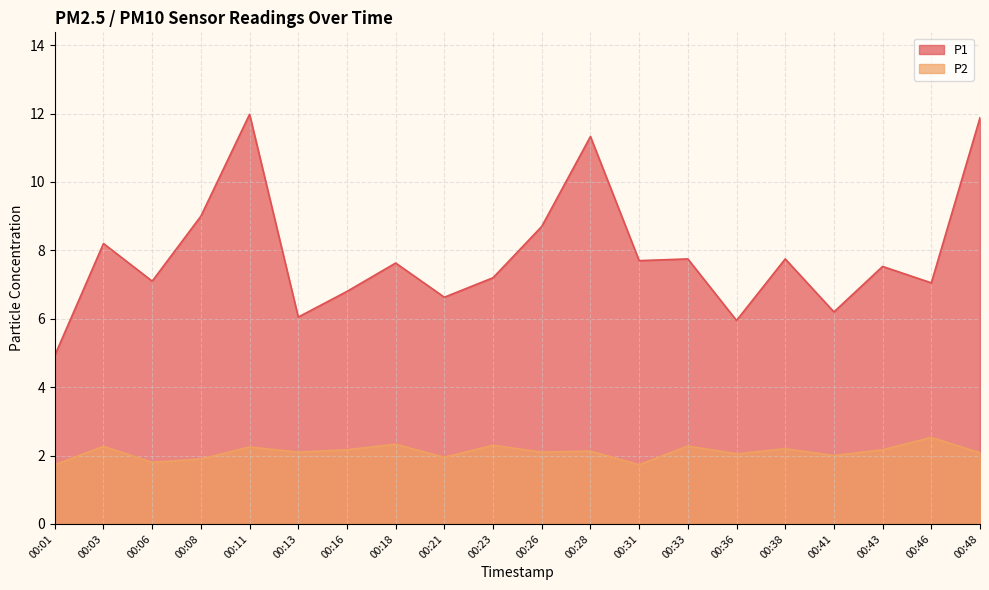

Where is the first local maximum for P2?

00:03